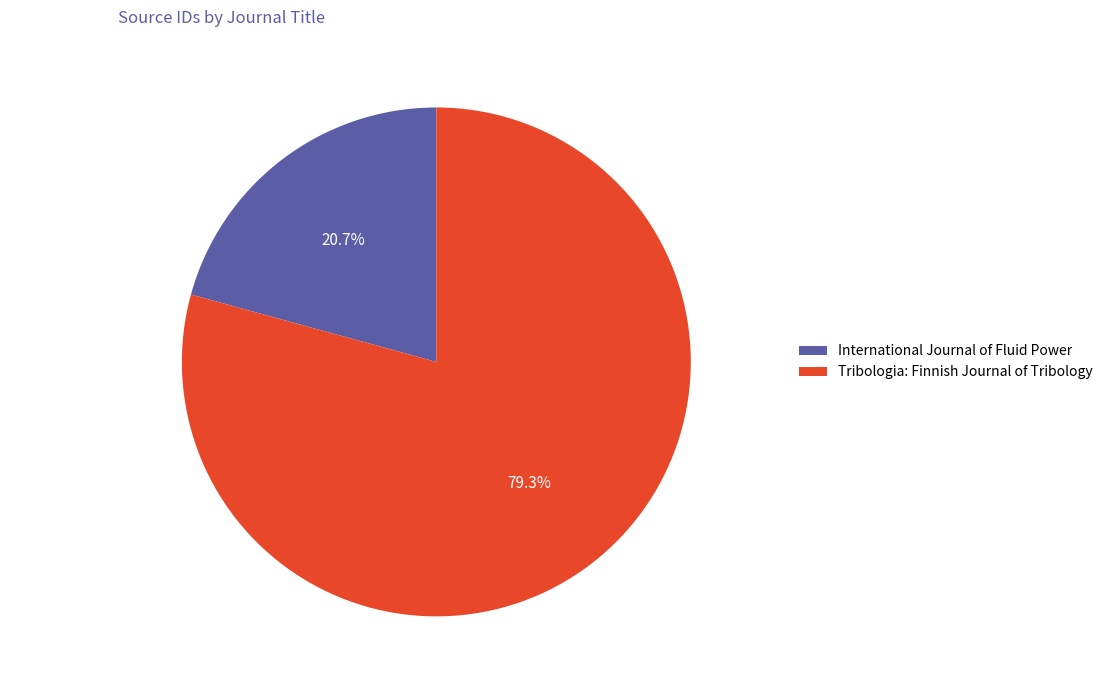

Rank the categories by value from highest to lowest.

Tribologia: Finnish Journal of Tribology, International Journal of Fluid Power